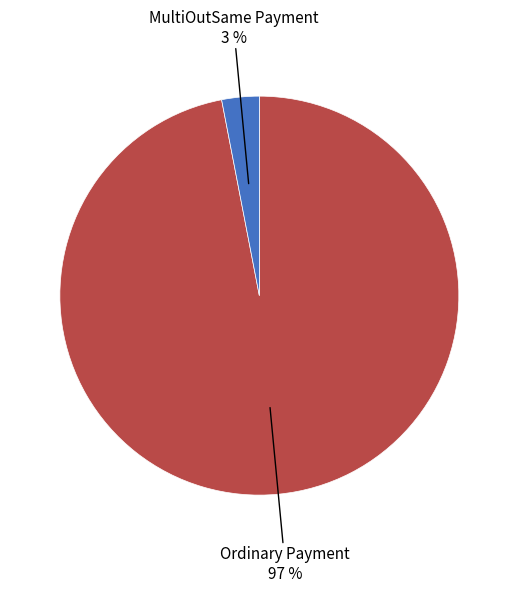

Is it true that MultiOutSame Payment is 3% of the pie?

True